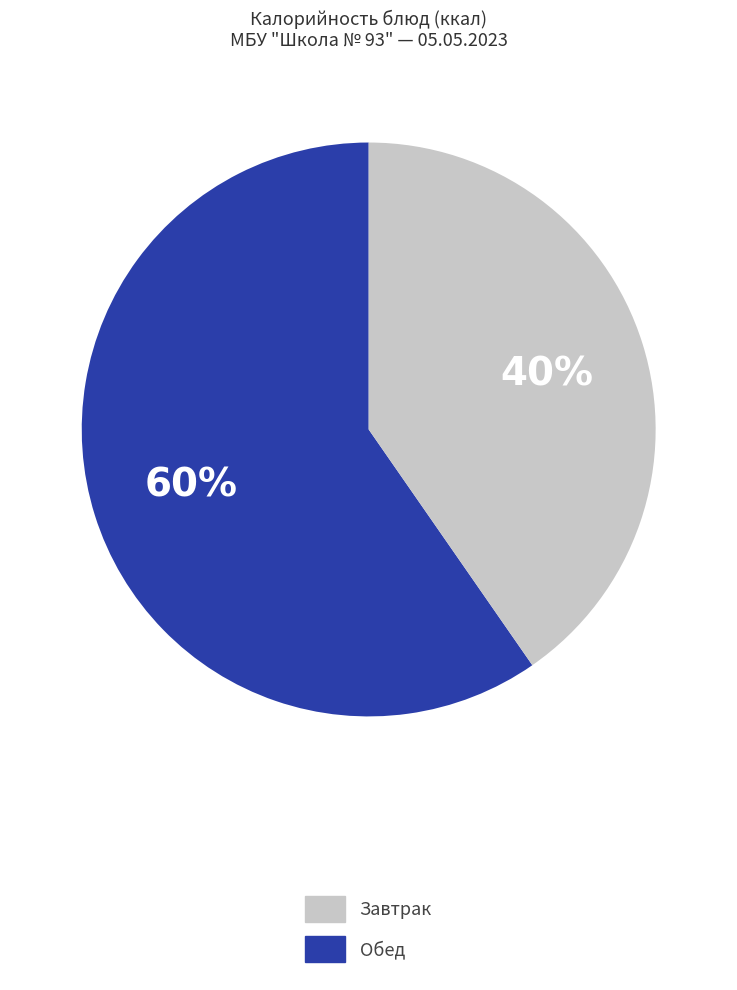

Is there any slice that represents more than half of the pie?

Yes